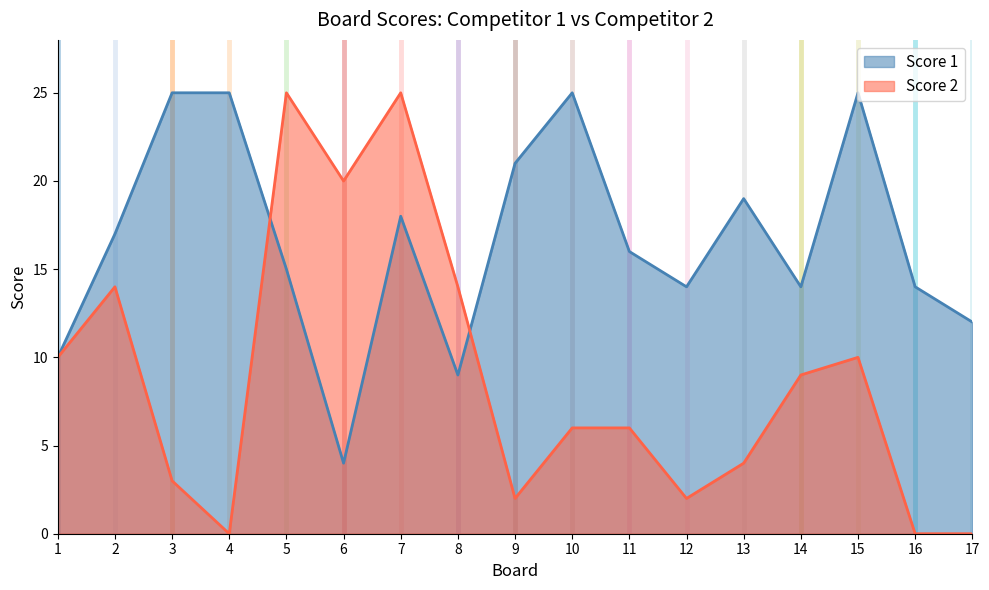

Reading left to right, extract all data points from this chart.

Score 1: 10	17	25	25	15	4	18	9	21	25	16	14	19	14	25	14	12
Score 2: 10	14	3	0	25	20	25	14	2	6	6	2	4	9	10	0	0